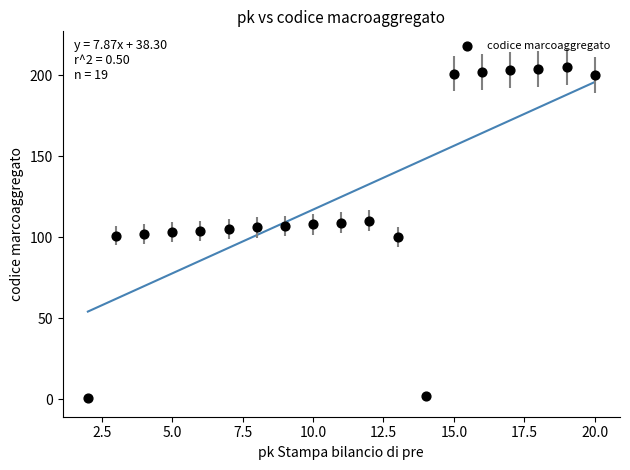

What is the range of Y values (max minus min)?

204